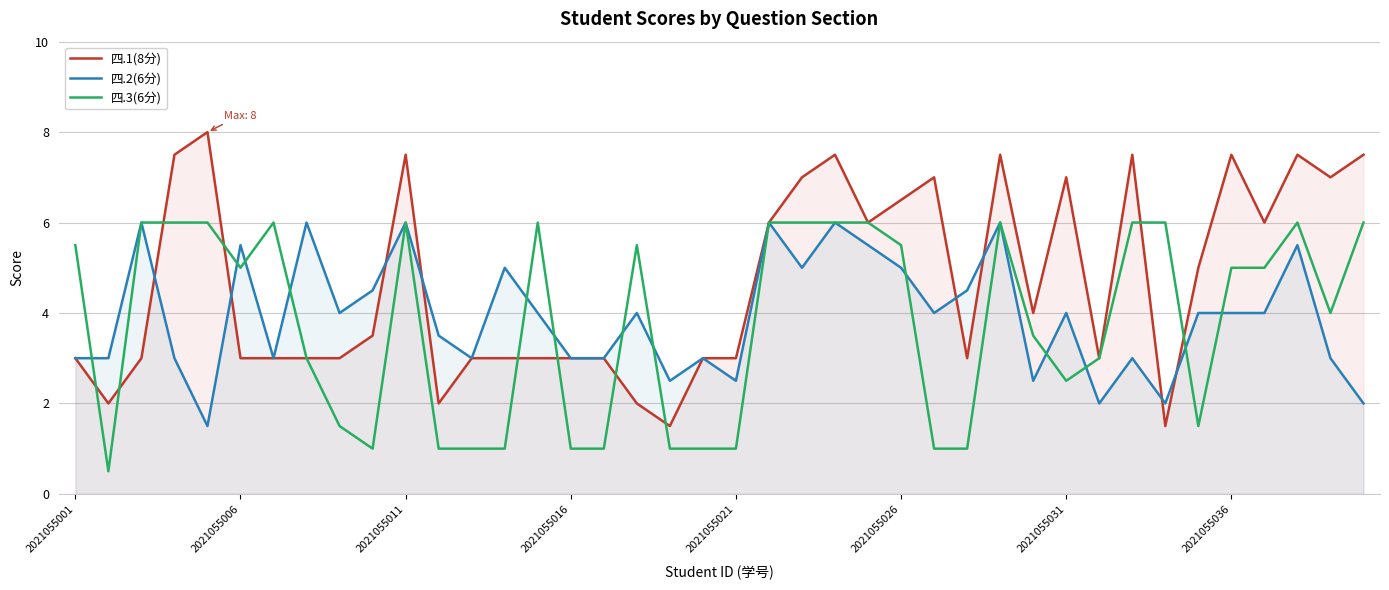

Reading left to right, what are all the values shown in this chart?

四.1(8分): 3.0	2.0	3.0	7.5	8.0	3.0	3.0	3.0	3.0	3.5	7.5	2.0	3.0	3.0	3.0	3.0	3.0	2.0	1.5	3.0	3.0	6.0	7.0	7.5	6.0	6.5	7.0	3.0	7.5	4.0	7.0	3.0	7.5	1.5	5.0	7.5	6.0	7.5	7.0	7.5
四.2(6分): 3.0	3.0	6.0	3.0	1.5	5.5	3.0	6.0	4.0	4.5	6.0	3.5	3.0	5.0	4.0	3.0	3.0	4.0	2.5	3.0	2.5	6.0	5.0	6.0	5.5	5.0	4.0	4.5	6.0	2.5	4.0	2.0	3.0	2.0	4.0	4.0	4.0	5.5	3.0	2.0
四.3(6分): 5.5	0.5	6.0	6.0	6.0	5.0	6.0	3.0	1.5	1.0	6.0	1.0	1.0	1.0	6.0	1.0	1.0	5.5	1.0	1.0	1.0	6.0	6.0	6.0	6.0	5.5	1.0	1.0	6.0	3.5	2.5	3.0	6.0	6.0	1.5	5.0	5.0	6.0	4.0	6.0